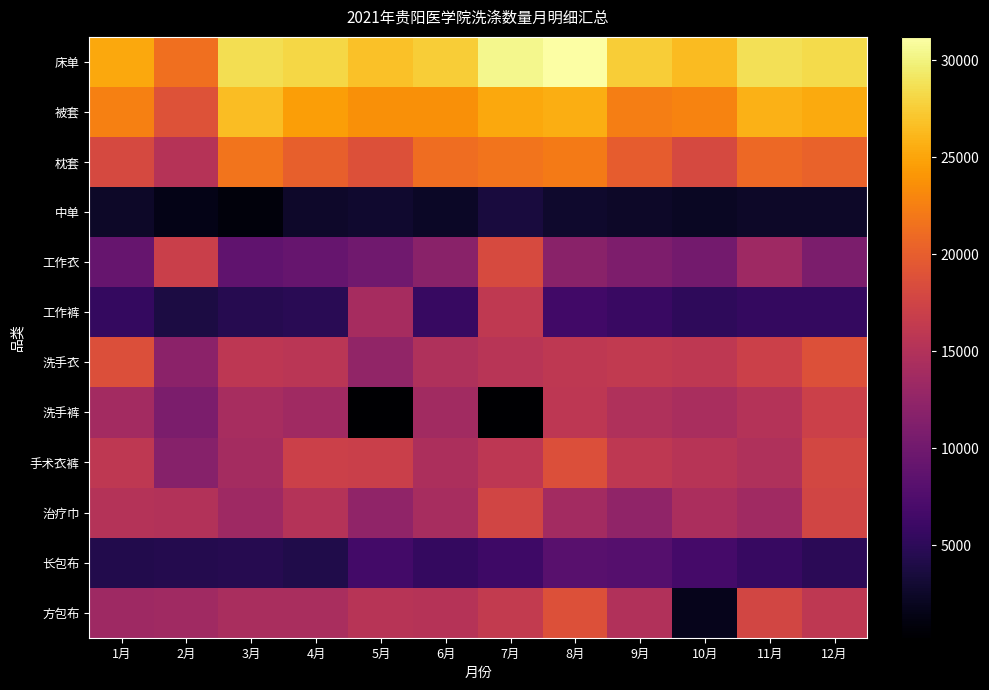

Reading right to left, list all the values displayed in this chart.

床单: 12月=28348	11月=28703	10月=26385	9月=27534	8月=31199	7月=30417	6月=27455	5月=26842	4月=28061	3月=28556	2月=21366	1月=25154
被套: 12月=25376	11月=25793	10月=22831	9月=22424	8月=25604	7月=25175	6月=23610	5月=23647	4月=24629	3月=26583	2月=18879	1月=22490
枕套: 12月=20418	11月=20817	10月=18115	9月=19842	8月=22236	7月=21729	6月=21198	5月=18838	4月=20176	3月=21733	2月=15337	1月=18030
中单: 12月=2459	11月=2518	10月=2232	9月=2491	8月=2667	7月=3504	6月=2363	5月=2825	4月=2637	3月=895	2月=1496	1月=2423
工作衣: 12月=10843	11月=13487	10月=10196	9月=10980	8月=11859	7月=18222	6月=11919	5月=9923	4月=9232	3月=8757	2月=17001	1月=9196
工作裤: 12月=5505	11月=5545	10月=5191	9月=5912	8月=6405	7月=16102	6月=5760	5月=14065	4月=4709	3月=4506	2月=3783	1月=5439
洗手衣: 12月=18771	11月=17093	10月=16047	9月=16287	8月=16020	7月=15521	6月=14749	5月=12554	4月=15669	3月=15864	2月=12028	1月=18706
洗手裤: 12月=17157	11月=15206	10月=14337	9月=14856	8月=15920	7月=348	6月=13687	5月=232	4月=13649	3月=14226	2月=10764	1月=13802
手术衣裤: 12月=17780	11月=14805	10月=15414	9月=16016	8月=18644	7月=15930	6月=14553	5月=16953	4月=17165	3月=13967	2月=11677	1月=15989
治疗巾: 12月=17610	11月=13584	10月=14441	9月=12357	8月=13805	7月=17552	6月=14165	5月=12366	4月=15171	3月=13488	2月=14990	1月=15173
长包布: 12月=4865	11月=5734	10月=6756	9月=7920	8月=8108	7月=6174	6月=5505	5月=6530	4月=4204	3月=4560	2月=4375	1月=4265
方包布: 12月=15962	11月=17715	10月=1741	9月=14960	8月=18837	7月=16348	6月=15247	5月=15357	4月=14347	3月=14379	2月=13576	1月=13500